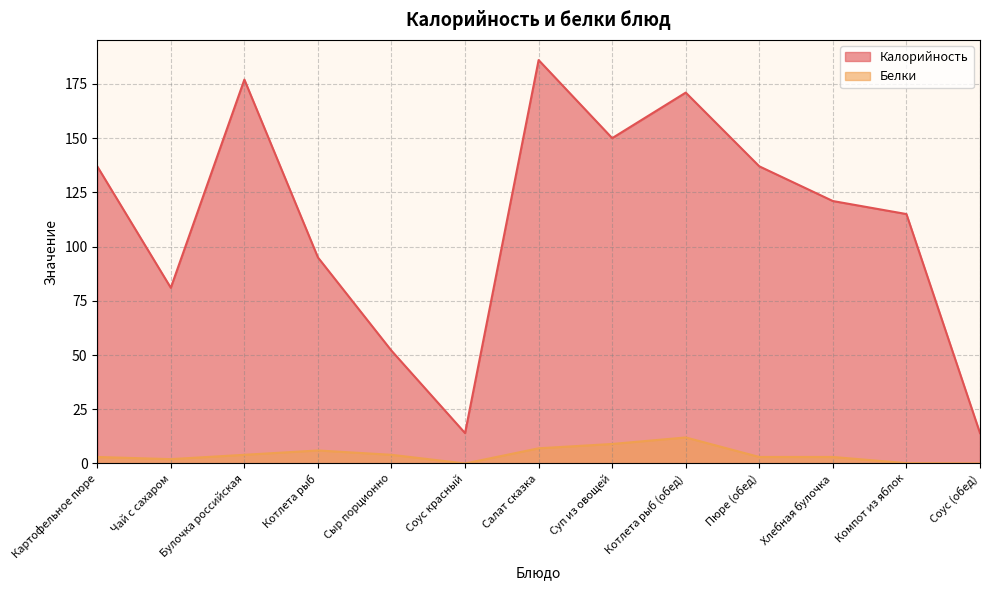

How many positive values does the Белки series have?

11